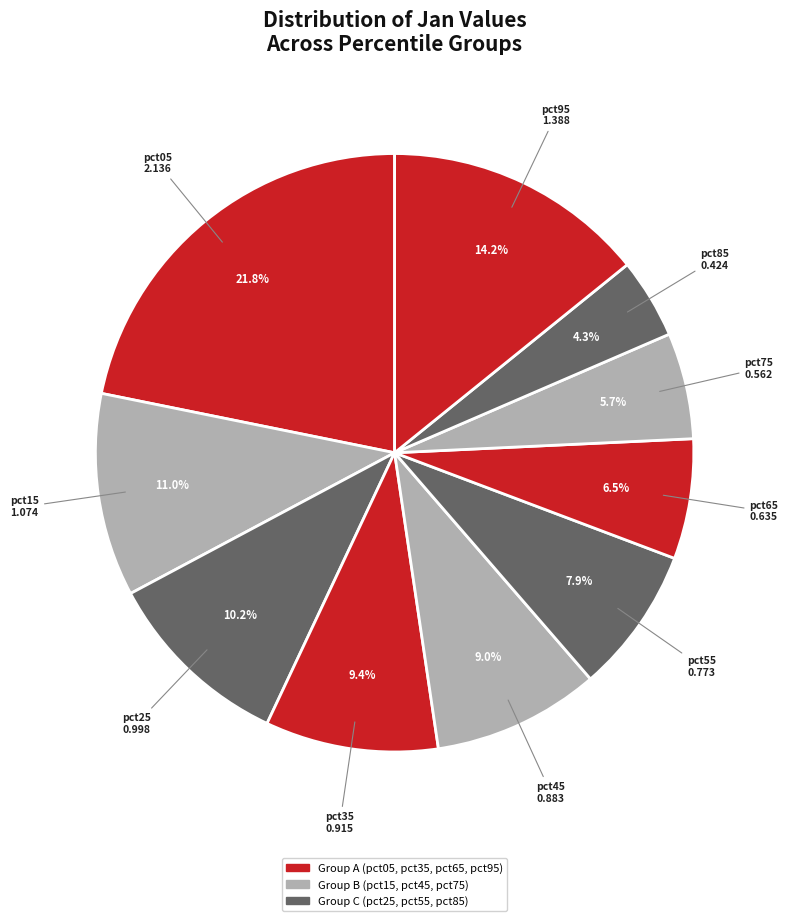

Does pct95 account for over 50% of the chart?

No